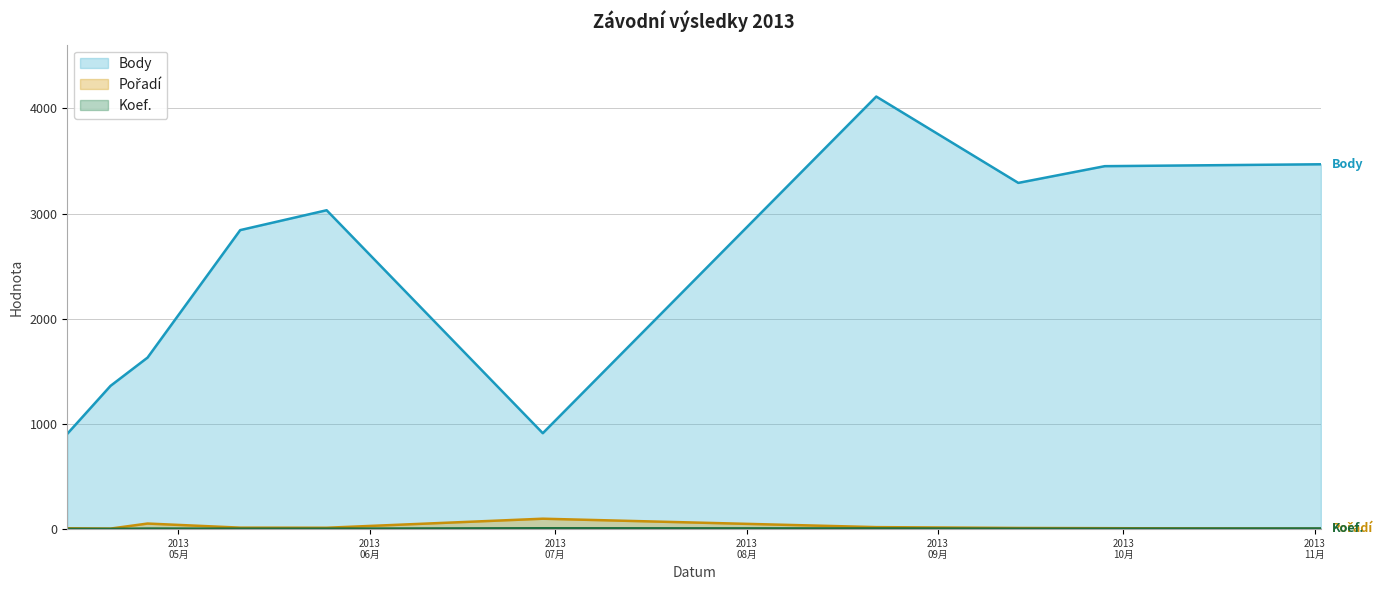

What is the average value of the Koef. series?

4